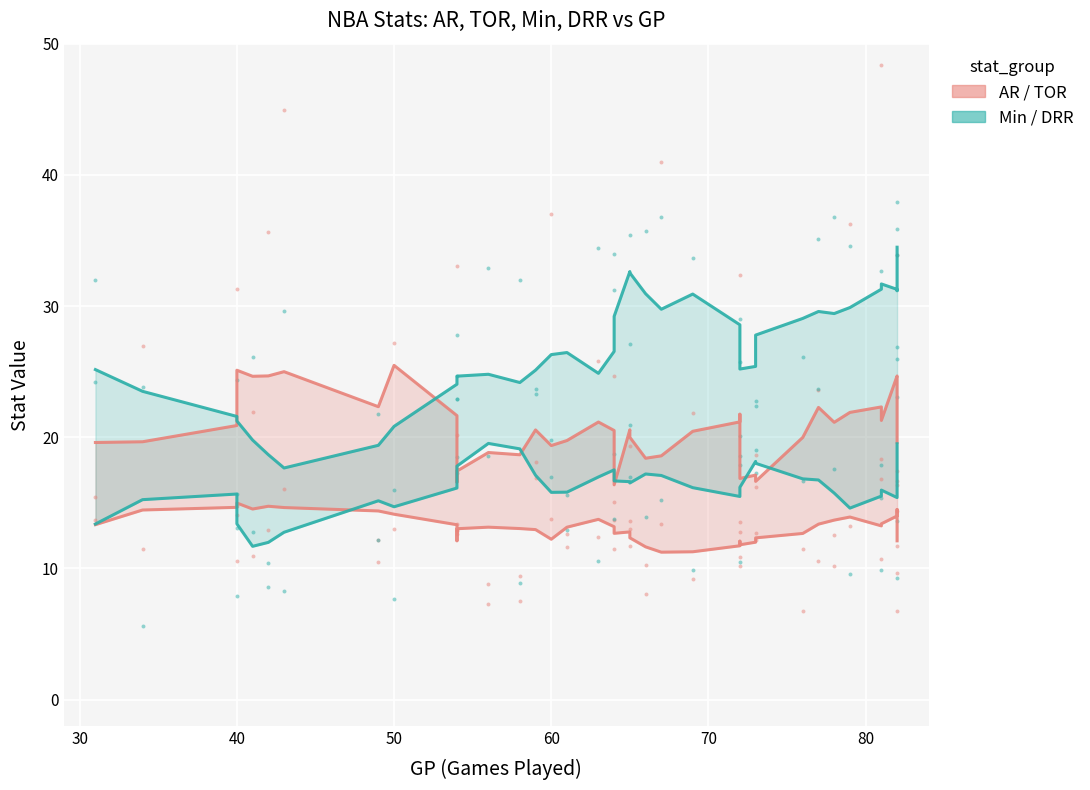

Which series has the widest spread of Y values?

Group2 (Min/DRR)